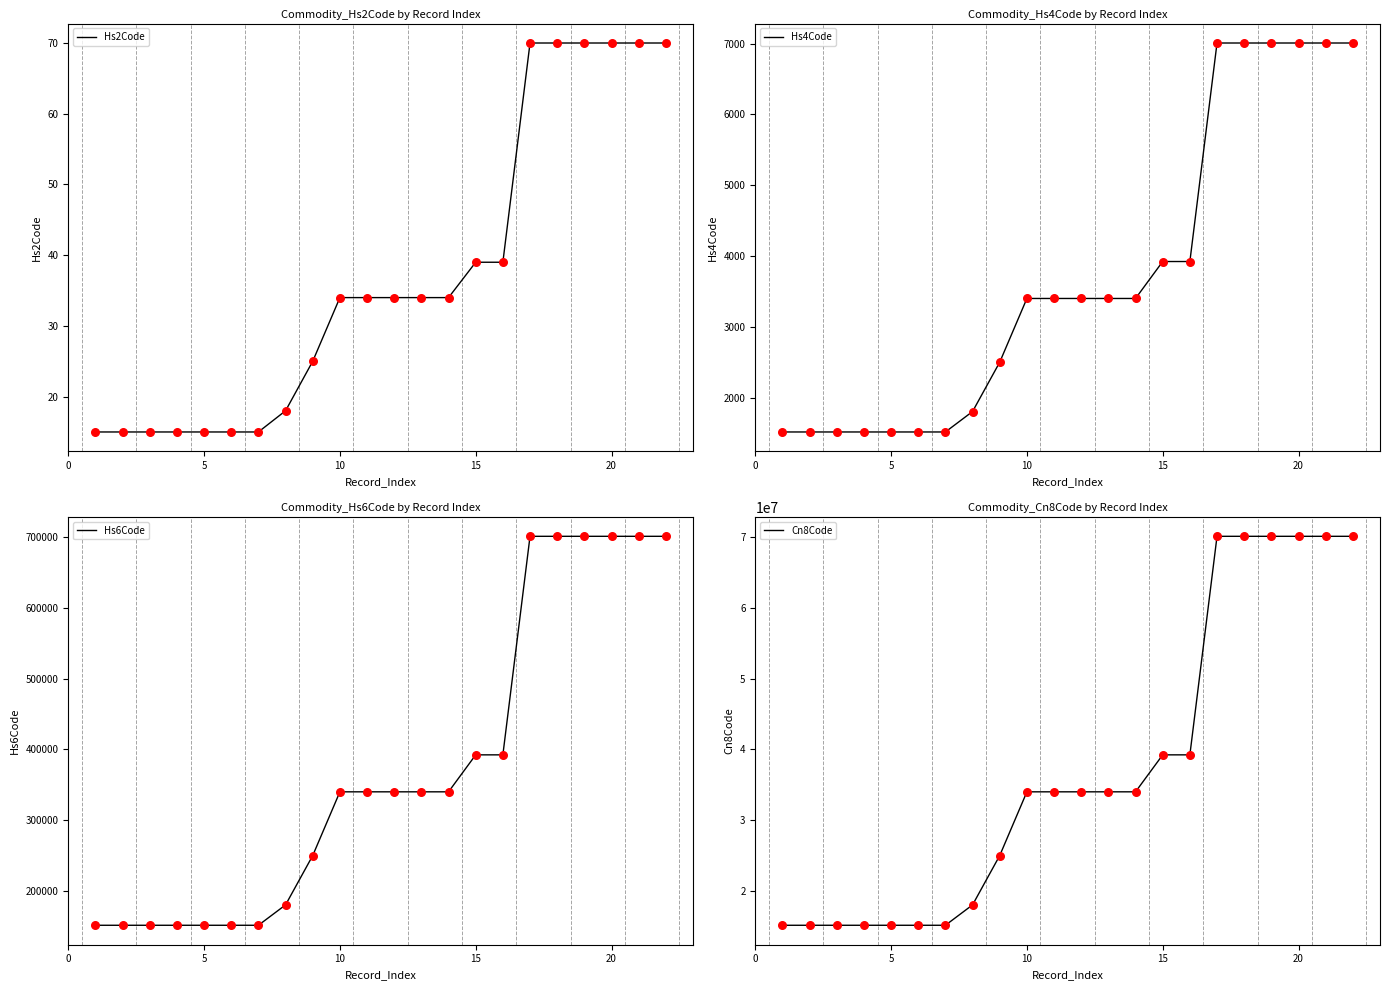

What is the lowest value of the Hs4Code series?

1515